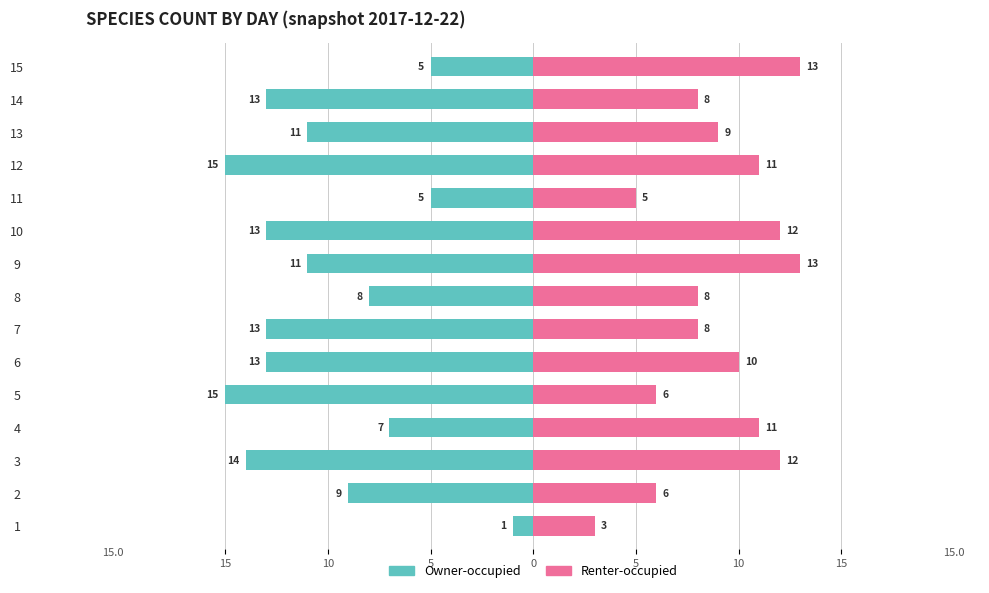

Are the bars grouped side by side (vs. stacked)?

Yes